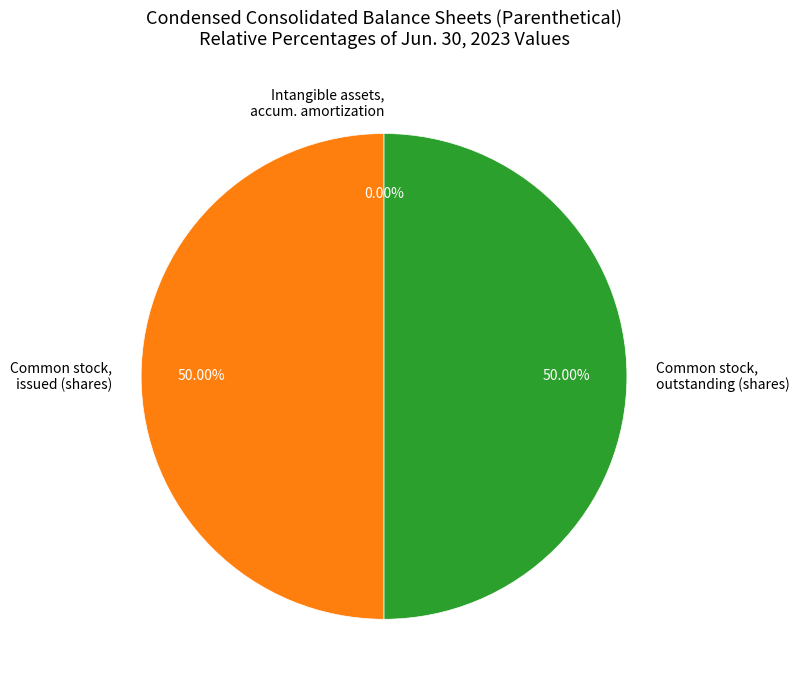

Does any single category account for the majority?

No